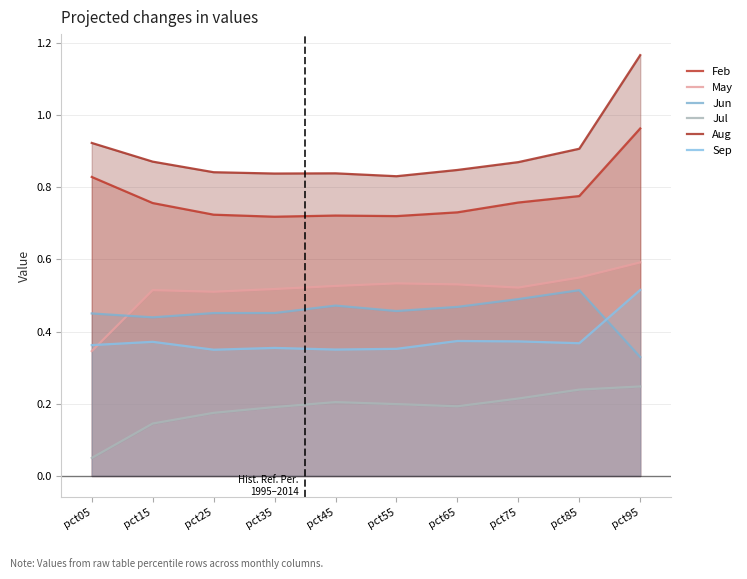

What is the difference between the Aug values at pct55 and pct85?

0.1